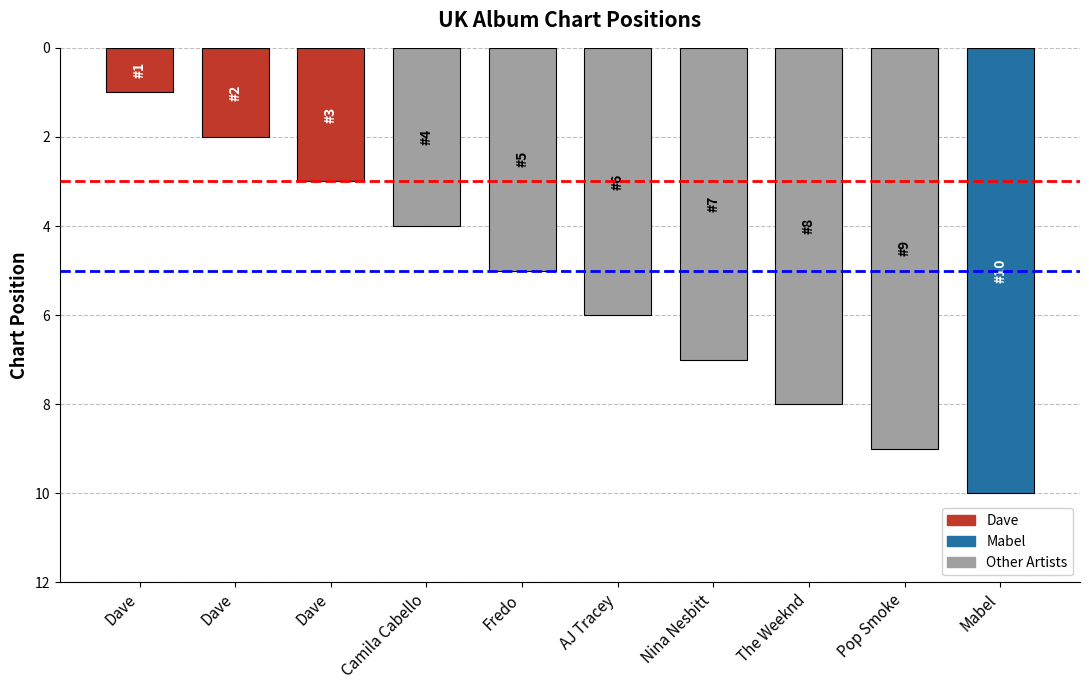

Rank the categories by value from lowest to highest.

Dave, Dave, Dave, Camila Cabello, Fredo, AJ Tracey, Nina Nesbitt, The Weeknd, Pop Smoke, Mabel